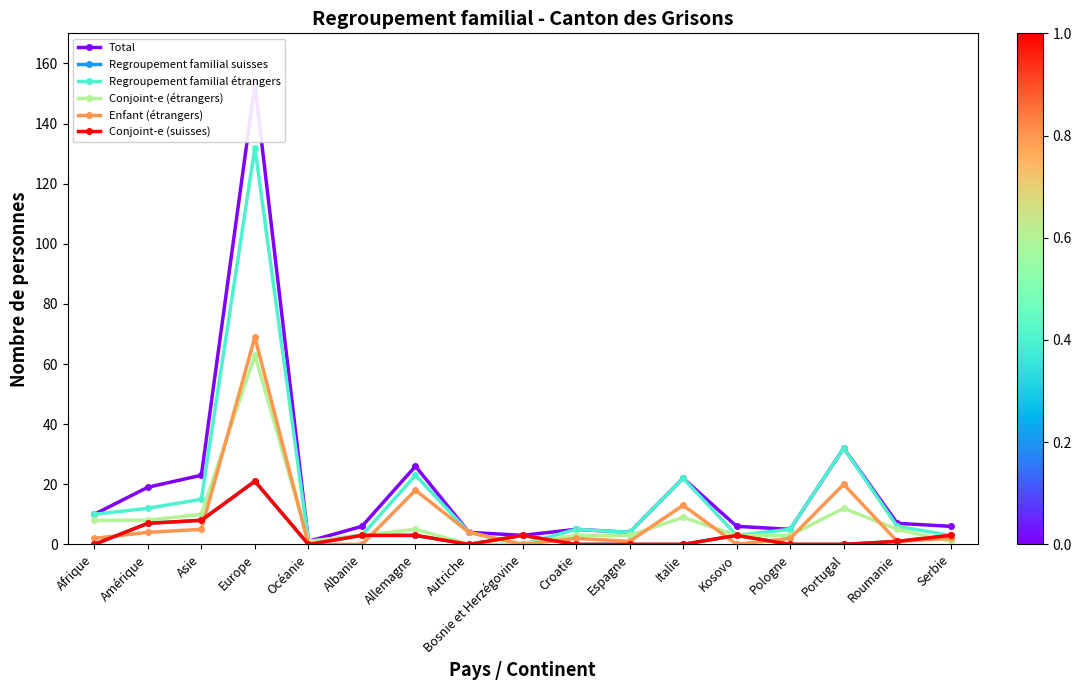

How many lines are shown in the chart?

6